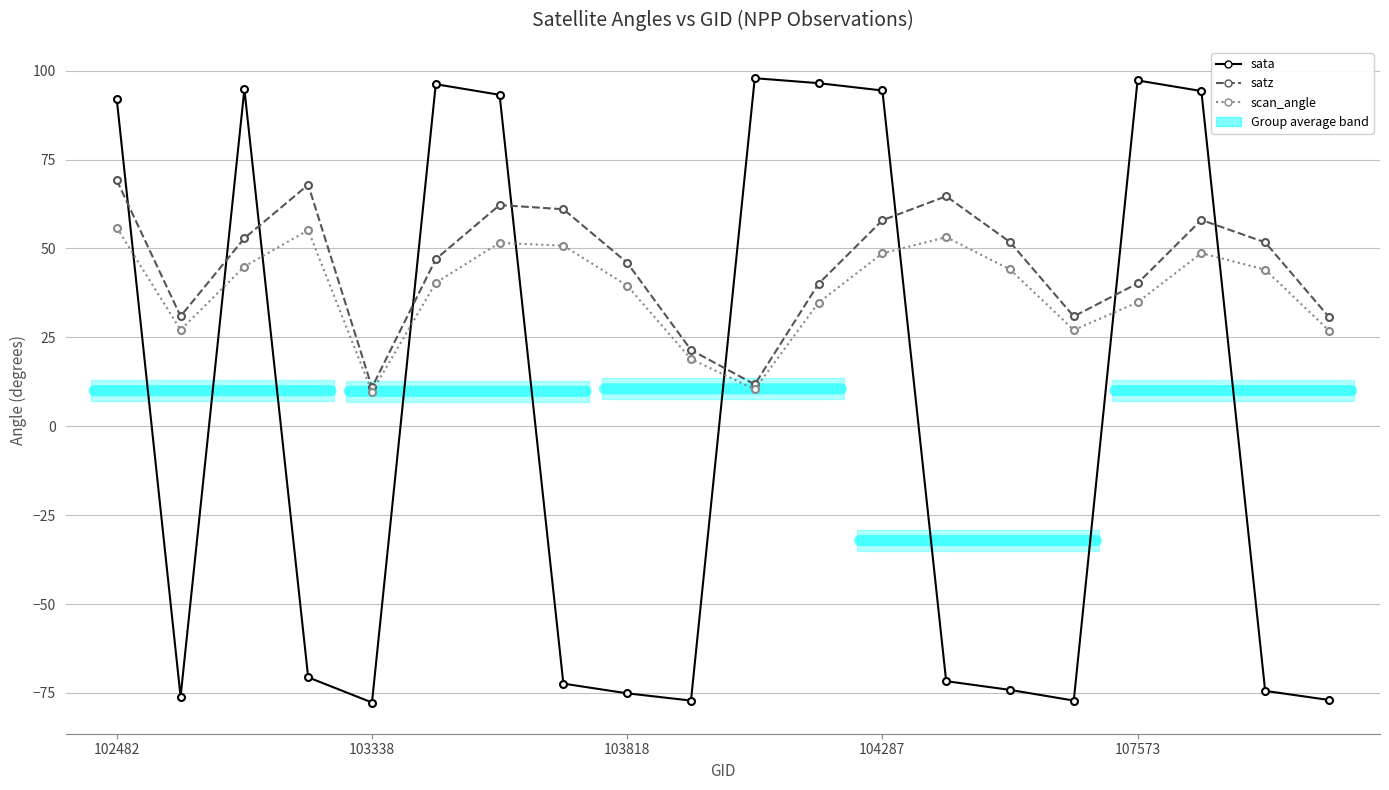

Does the chart display data point markers on the line(s)?

Yes